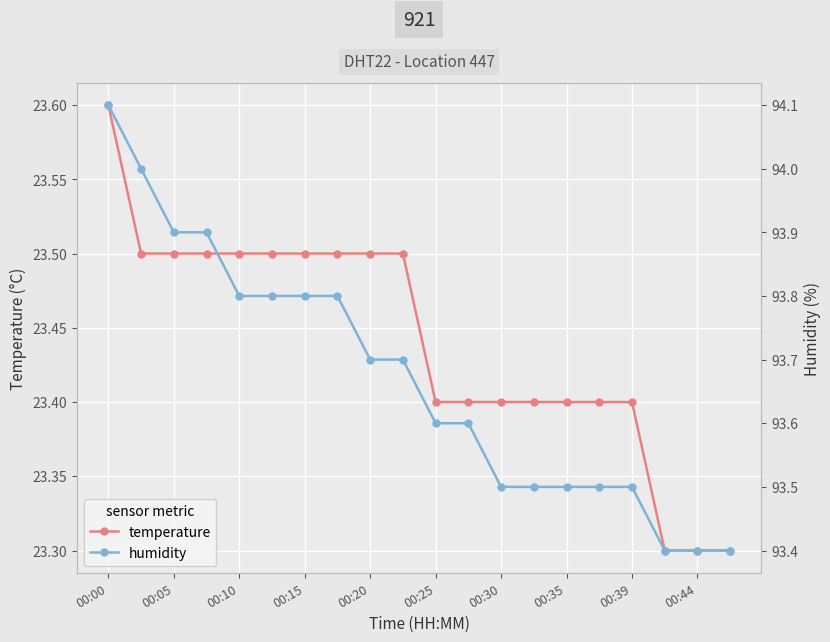

The value of temperature at 00:15 is 36.9. True or false?

False